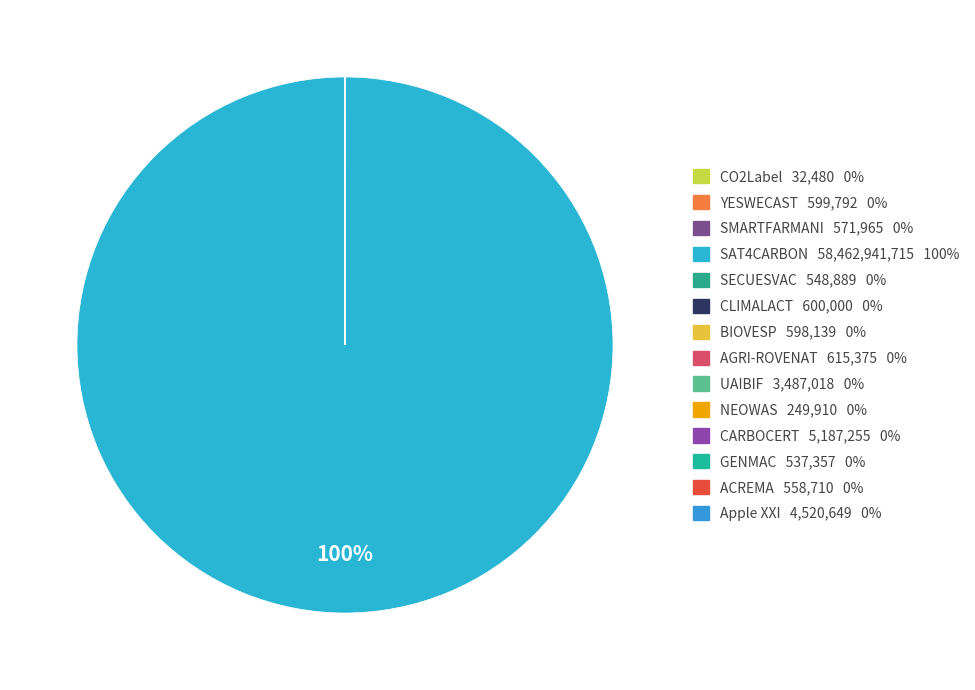

What is the largest slice in the pie chart?

SAT4CARBON